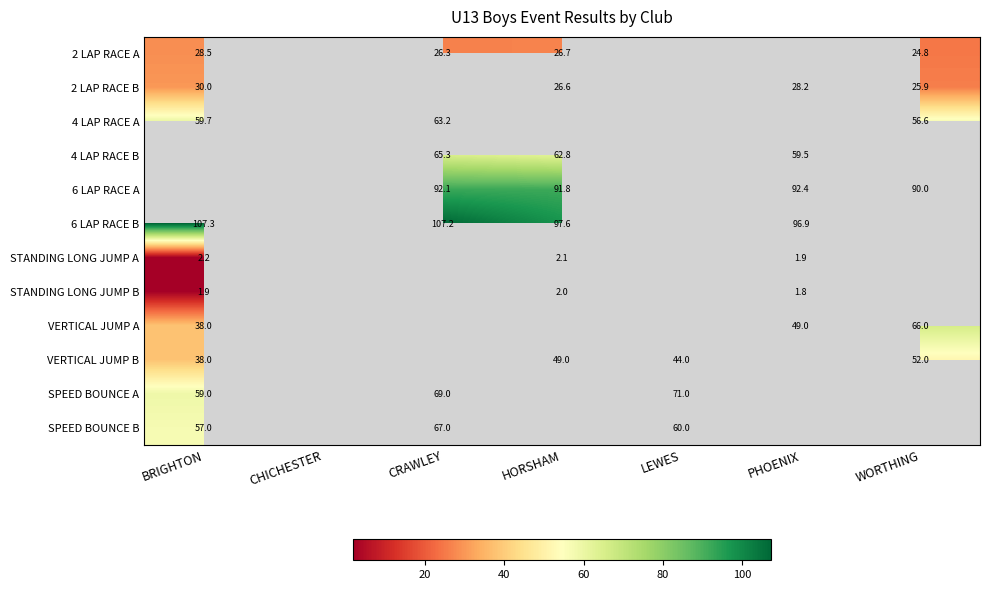

The 6 LAP RACE A series shows 137.4 at CRAWLEY. True or false?

False